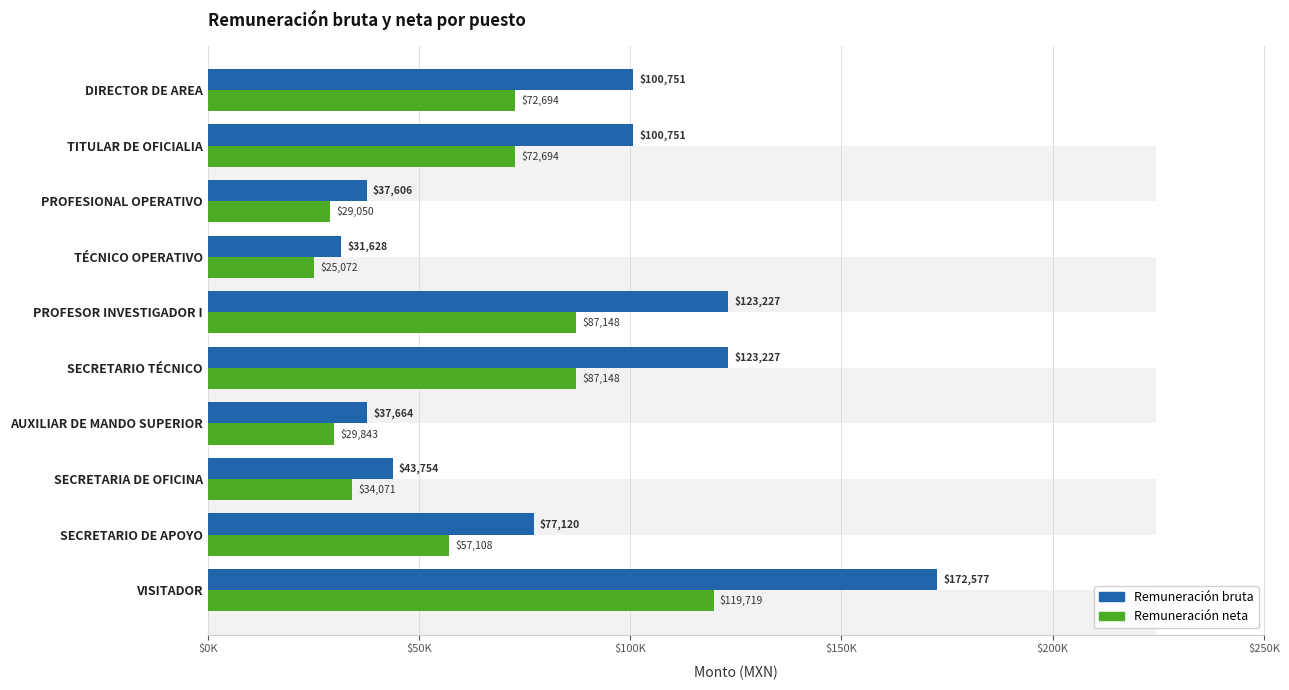

Rank the series by their maximum value, from highest to lowest.

Remuneración bruta, Remuneración neta